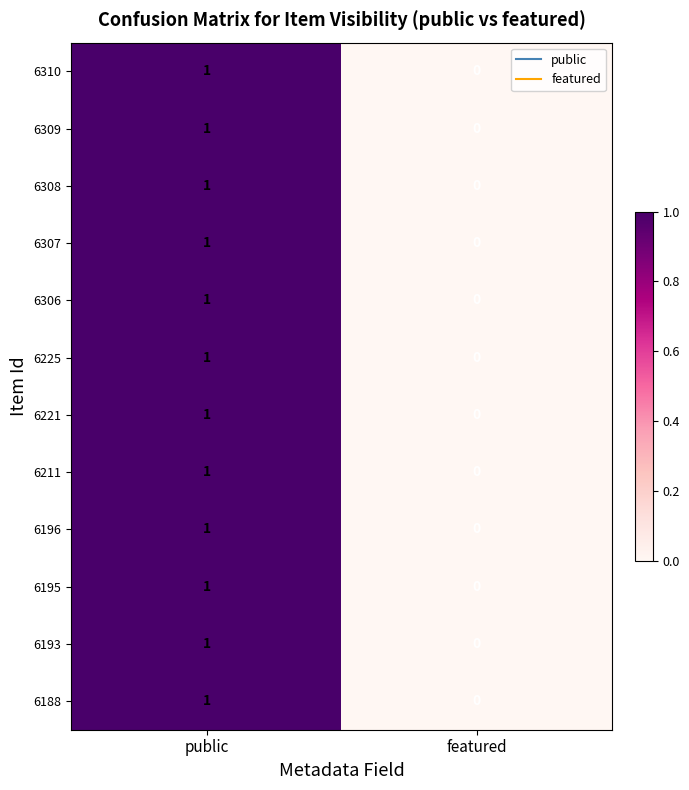

What is the total value across all series at public?

12